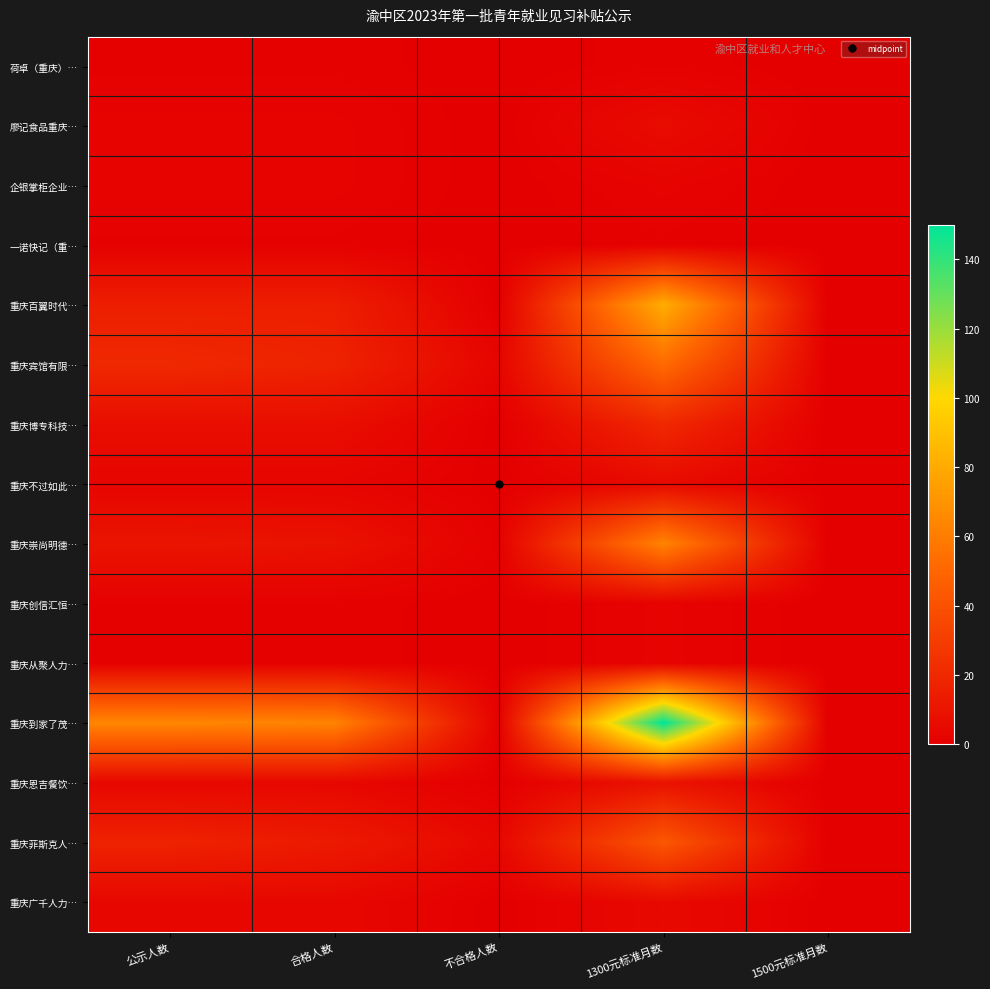

Count the number of data series in this chart.

15